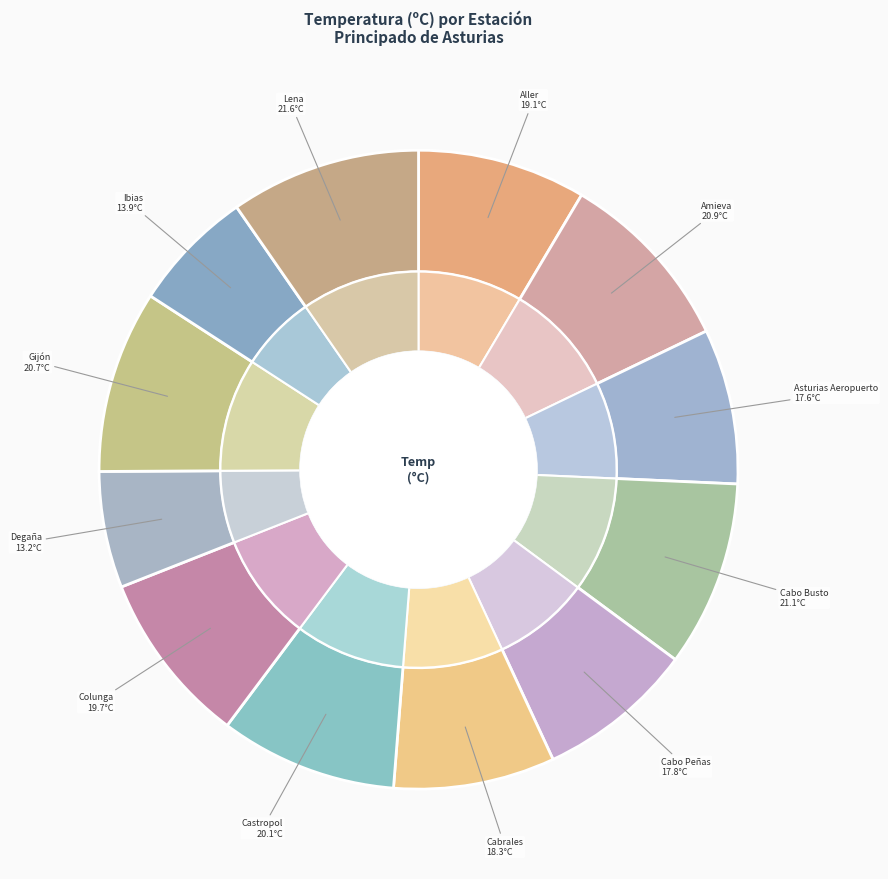

What is the ratio of the value at Cabrales to the value at Amieva, Panizales?

0.9